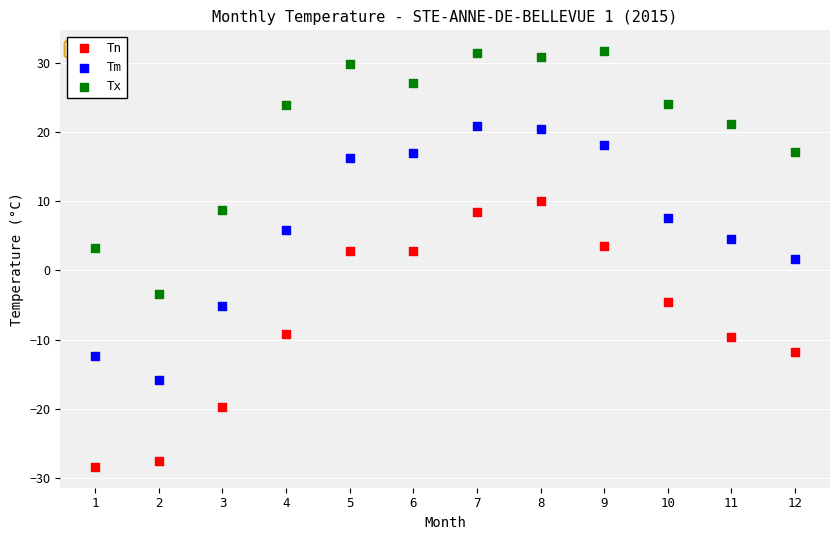

Across all data points, what is the range of Y values (max minus min)?

60.1